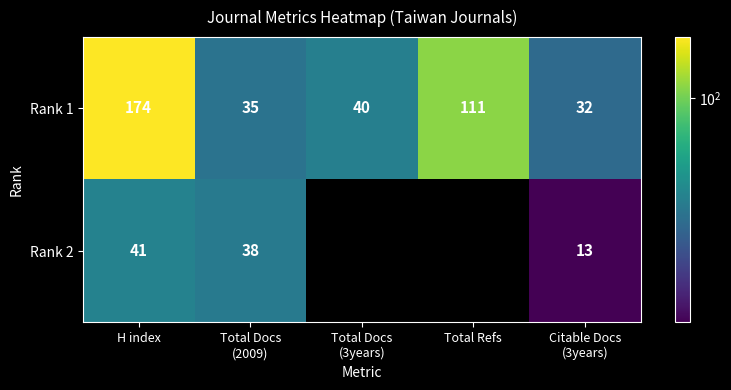

What is the difference between the second highest and second lowest values in the Rank 1 series?

76